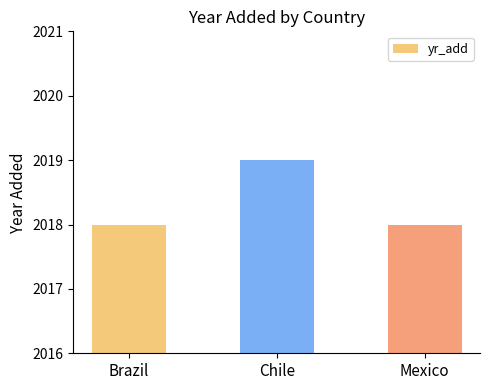

Approximately how many times larger is the value at Brazil compared to Mexico?

1.0